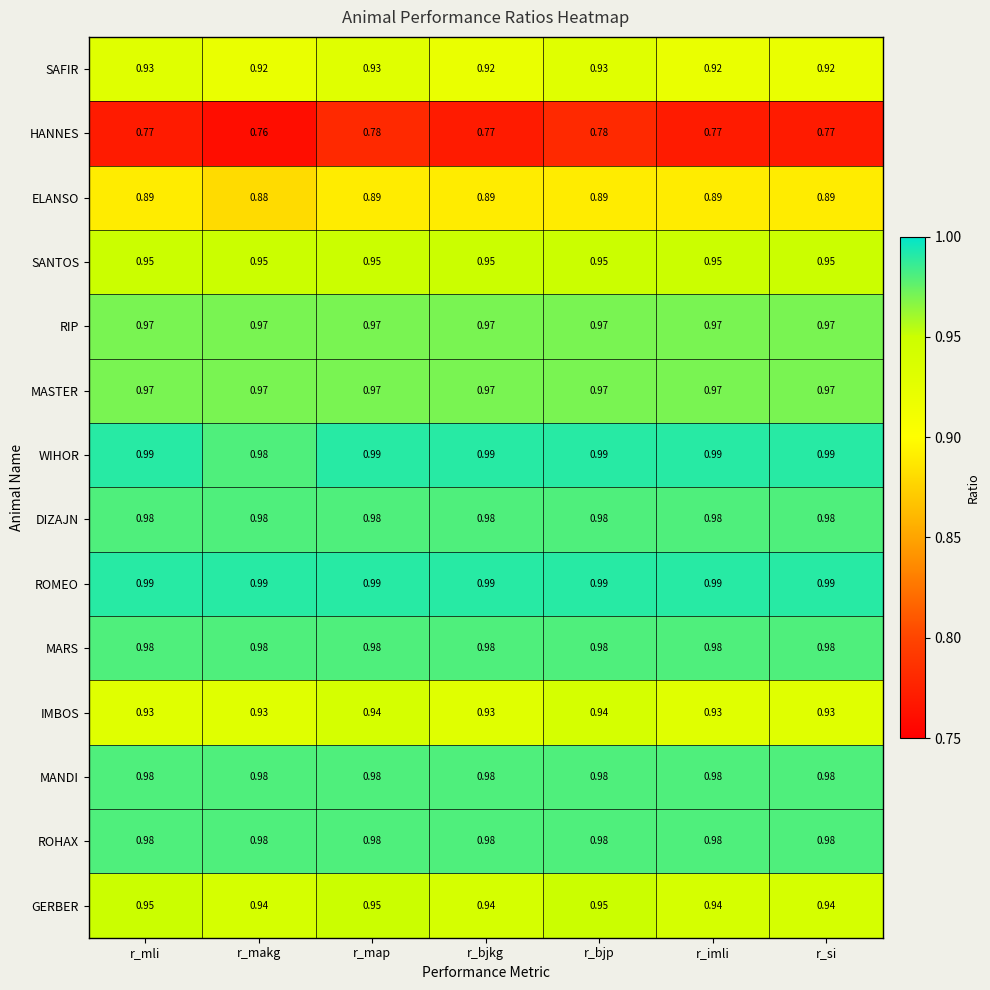

At how many categories does at least one series exceed 0?

7